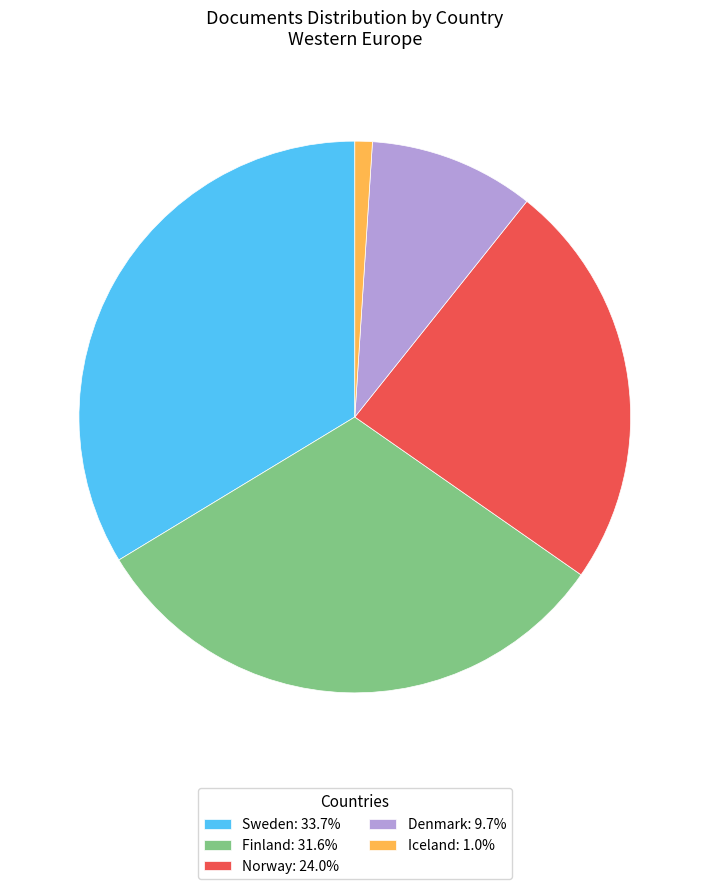

Which category has the biggest portion of the pie?

Sweden